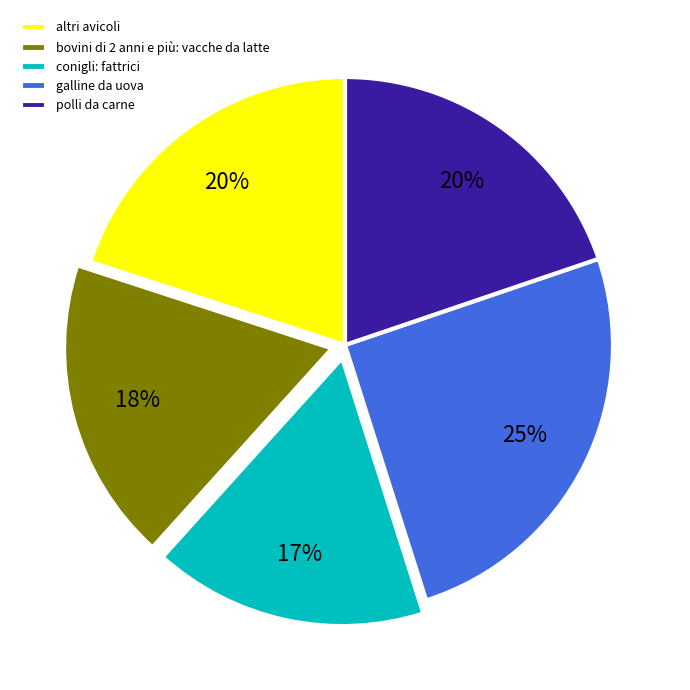

To the nearest percent, what percentage of the pie is bovini di 2 anni e più: vacche da latte?

18%